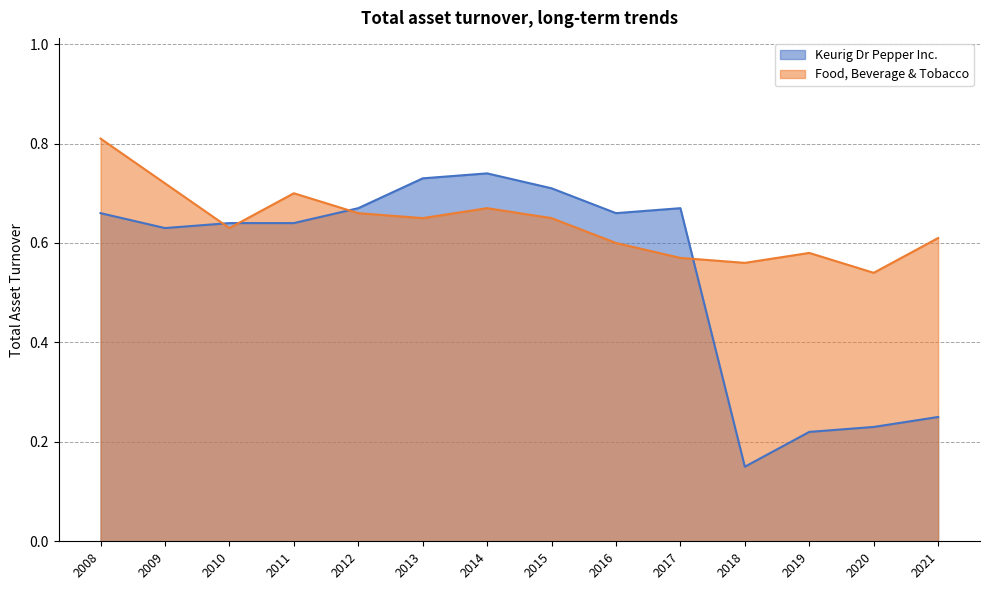

How many times do Keurig Dr Pepper Inc. and Food, Beverage & Tobacco cross each other?

4